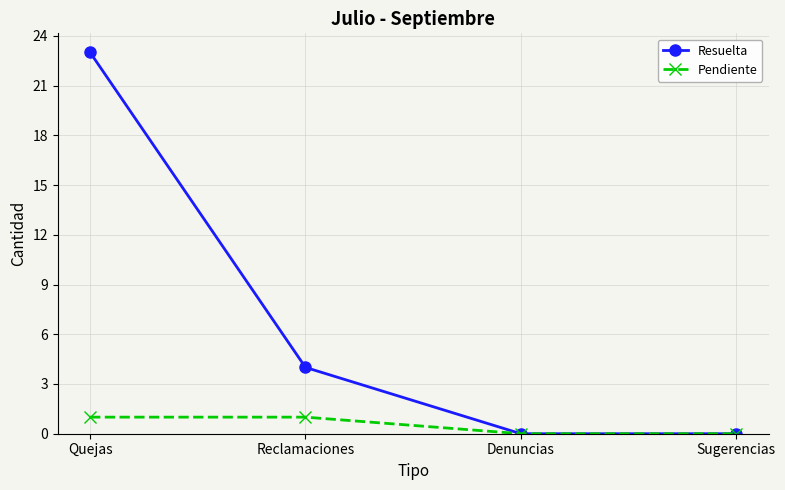

Reading right to left, what are all the values shown in this chart?

Resuelta: Sugerencias=0	Denuncias=0	Reclamaciones=4	Quejas=23
Pendiente: Sugerencias=0	Denuncias=0	Reclamaciones=1	Quejas=1